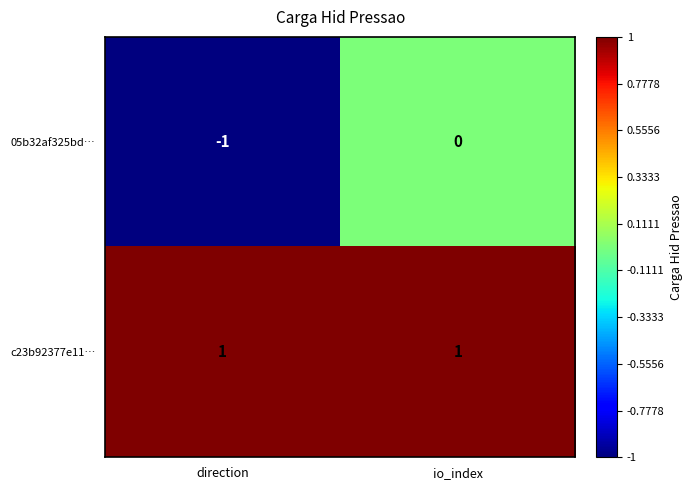

How many categories are shown in the chart?

2